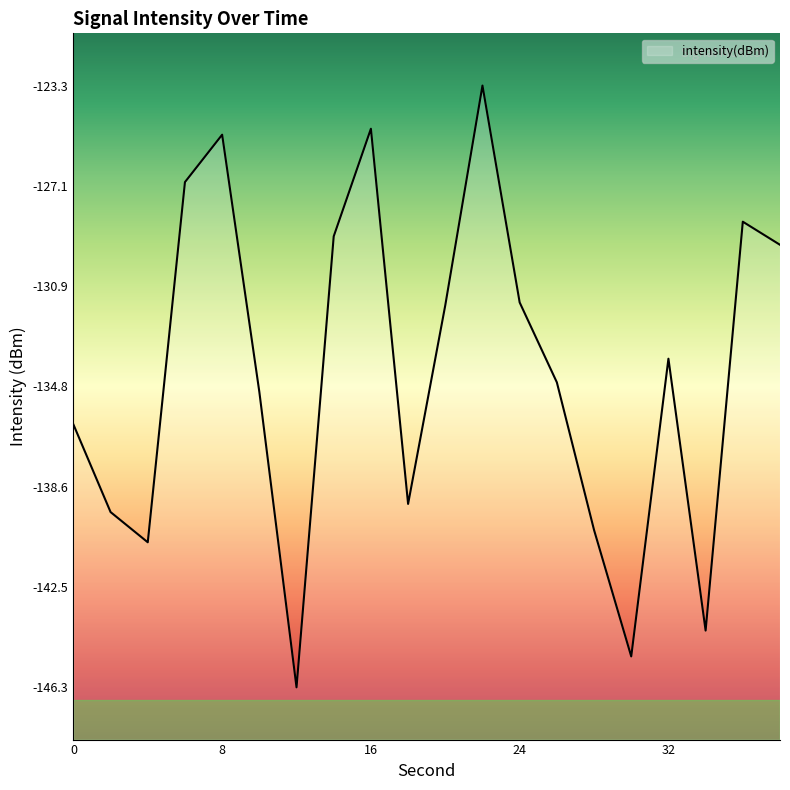

The value at 10 is -135.0. True or false?

True